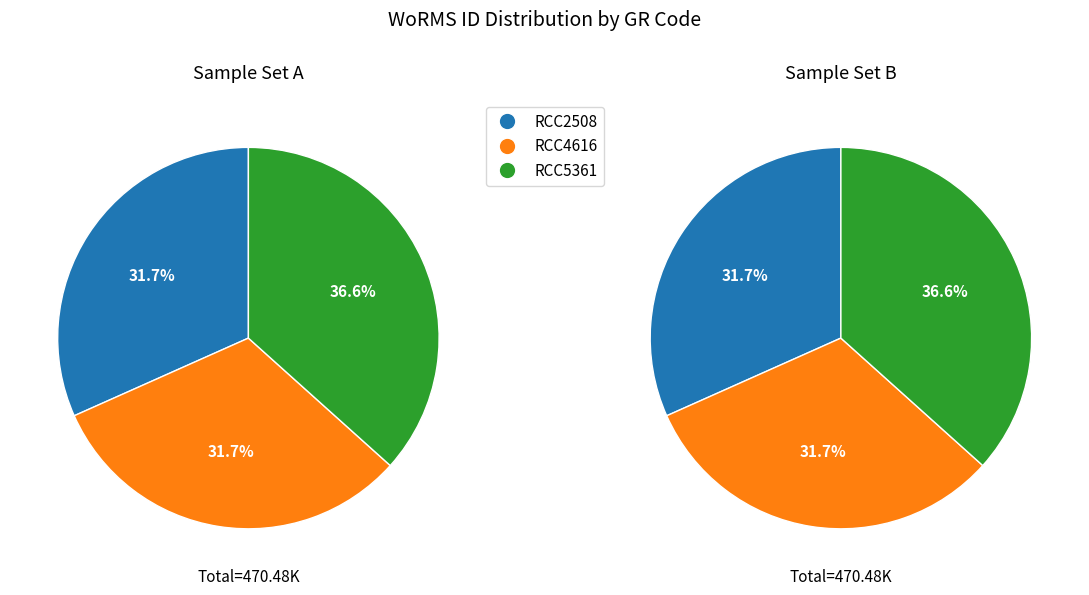

The RCC2508 slice represents 27% of the pie. True or false?

False